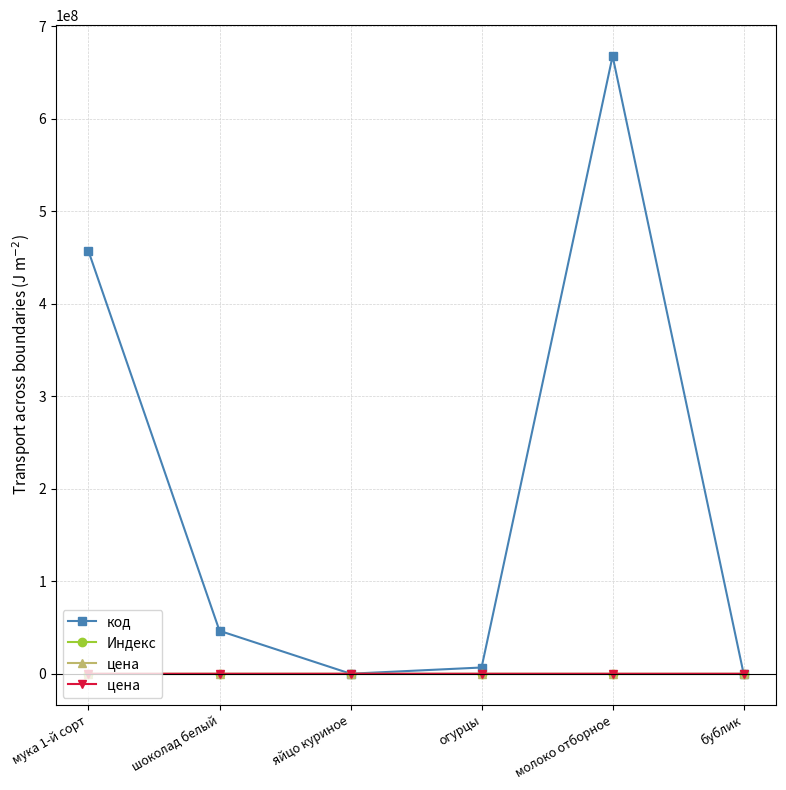

What is the greatest value displayed?

667666666